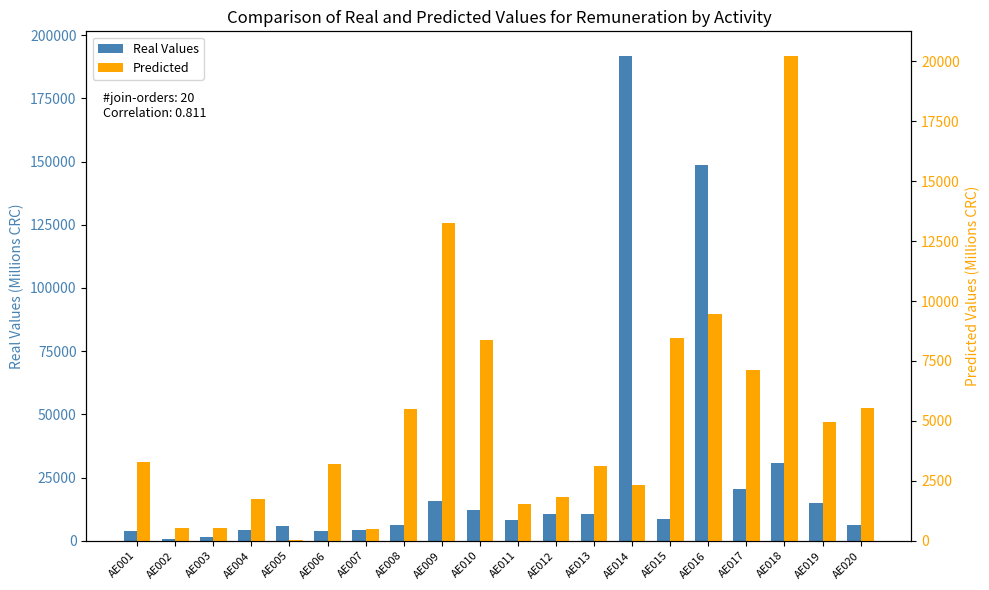

What is the value of the Predicted bar at the 11th from the left?

1525.7